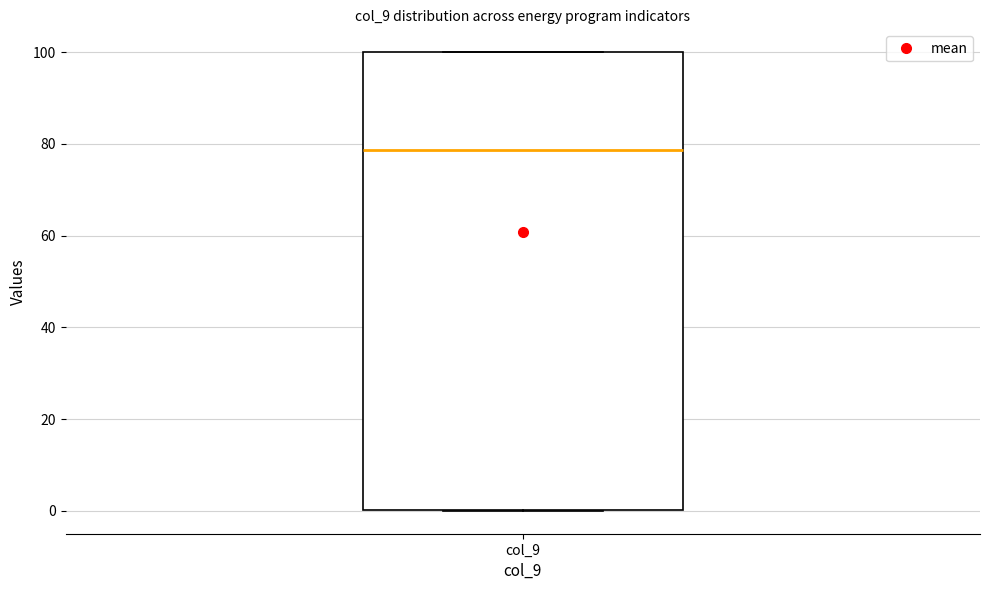

Transcribe this box plot: give where the median line is, the range the box spans, and where the two whiskers end, as read against the y-axis. The values are not printed on the chart, so give them approximately, as read against the axis.

median 78, box 0 to 100, whiskers 0 to 100